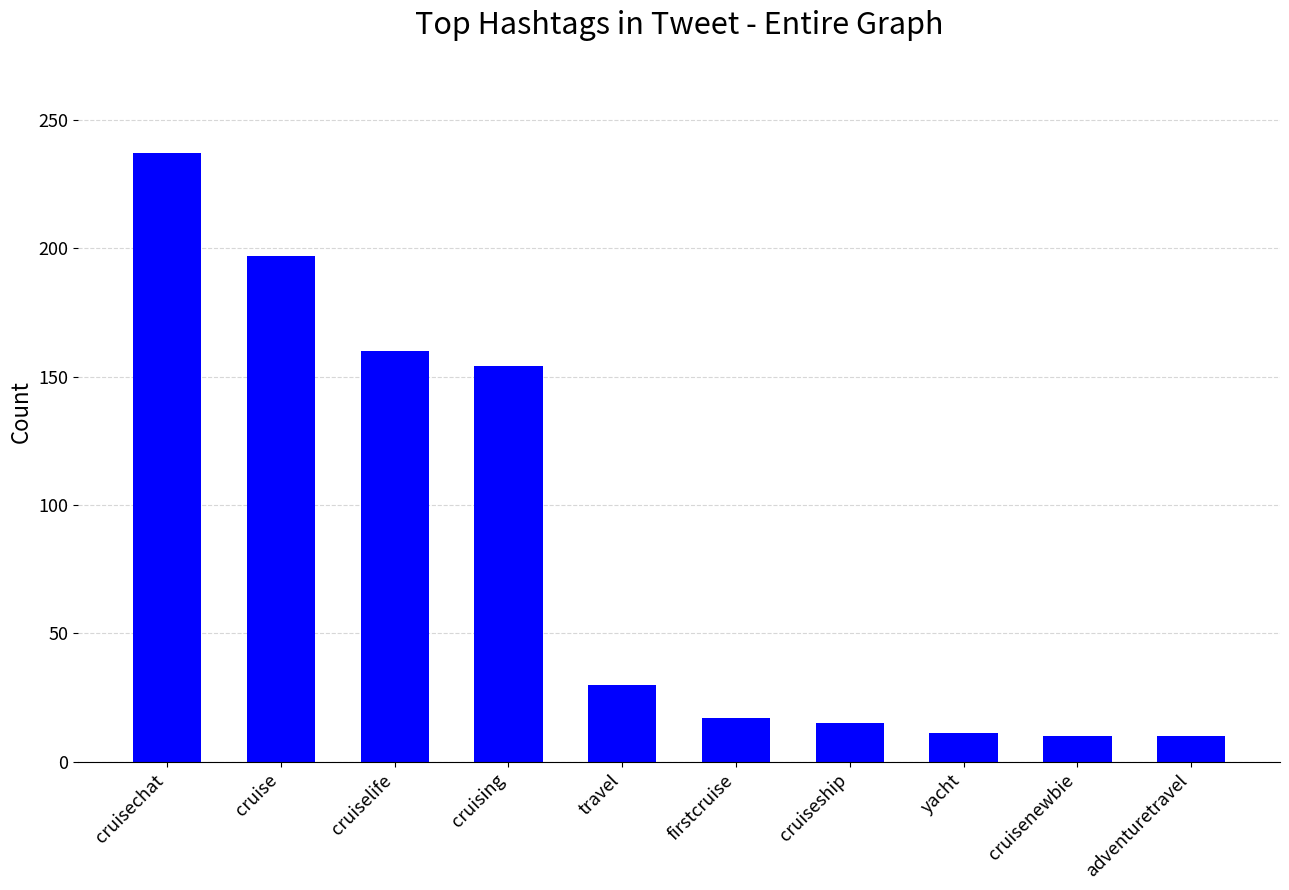

Does the chart contain stacked bars?

No